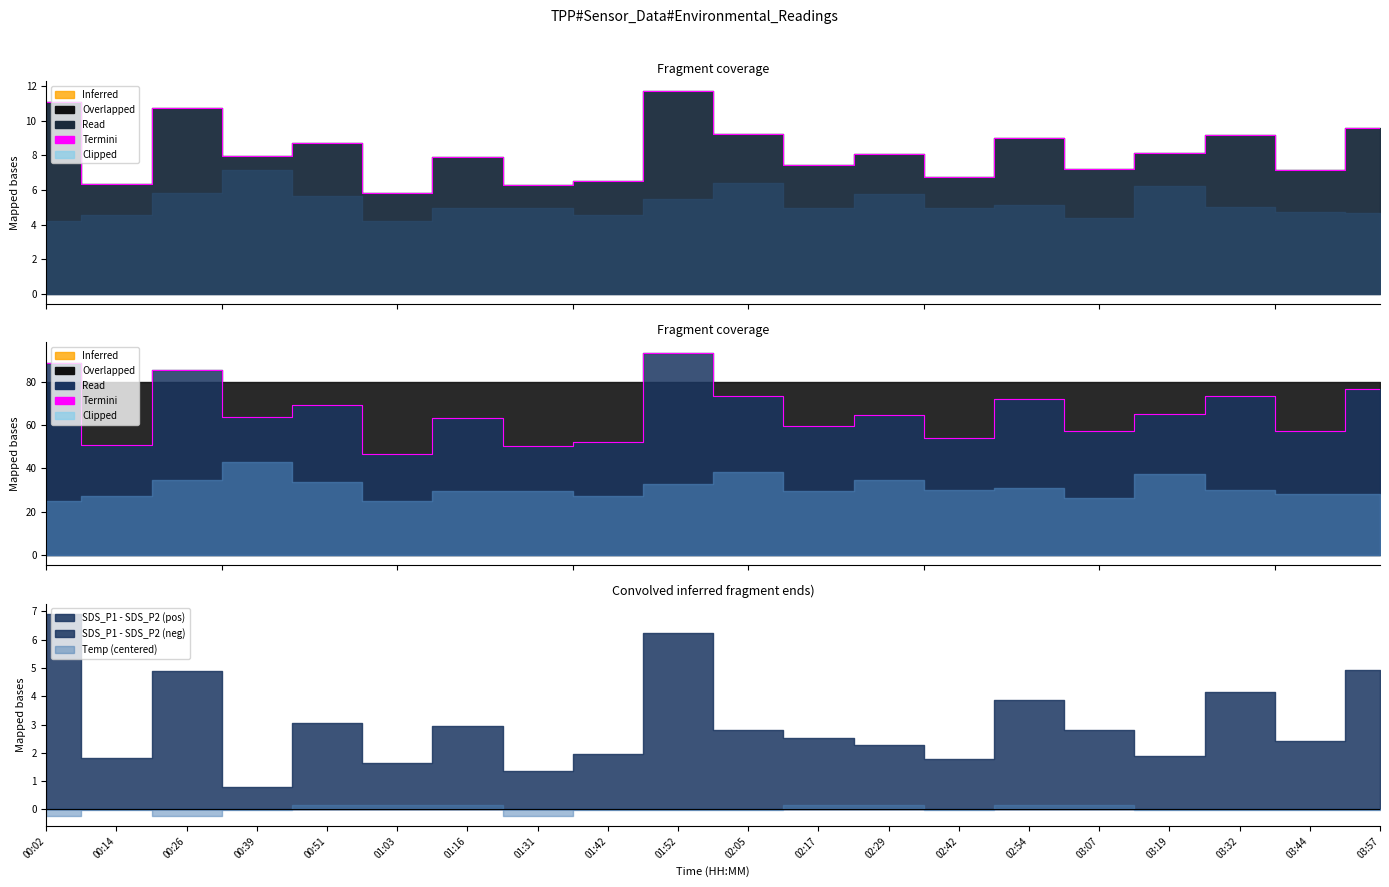

At which category does the data reach its first local peak?

00:26